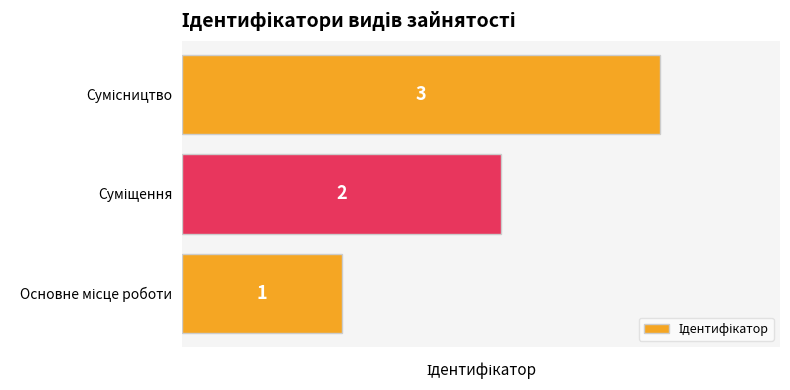

Count the values in the range 1 to 3.

3